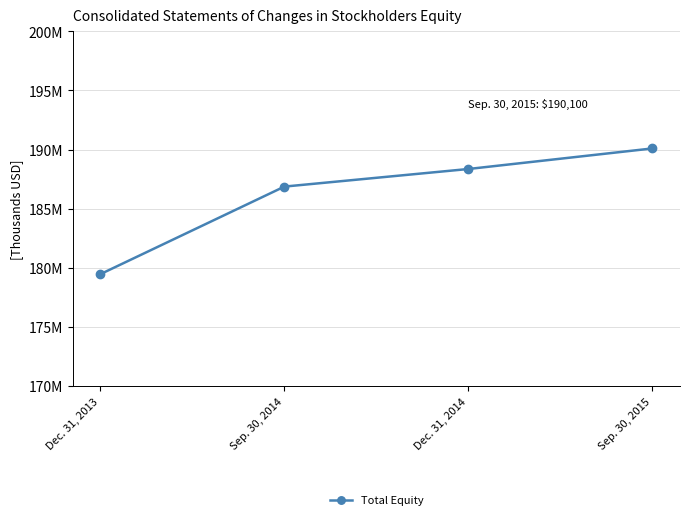

Read the value at Dec. 31, 2014.

188362000